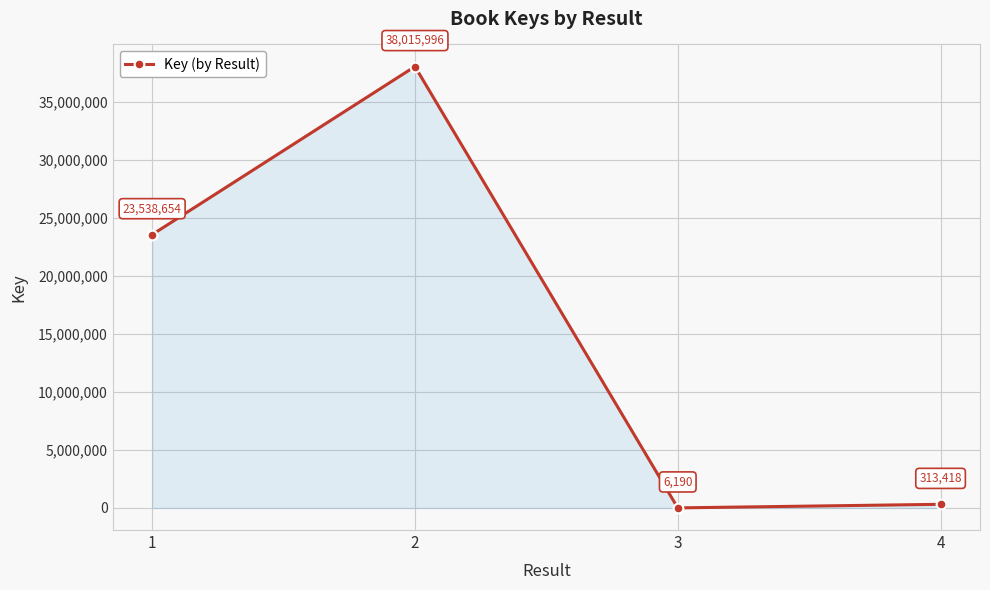

Which label corresponds to the largest value in the chart?

2